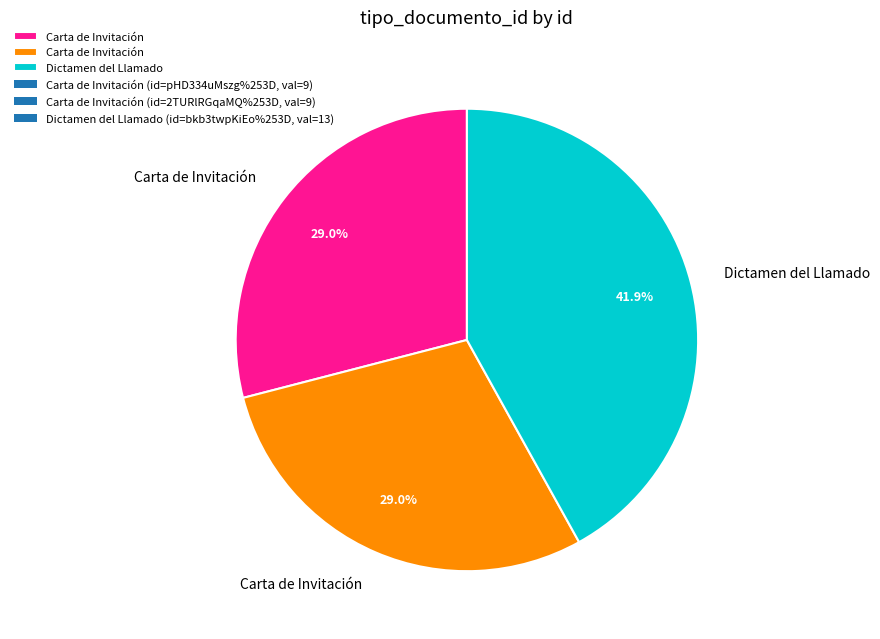

Does any single category account for the majority?

No